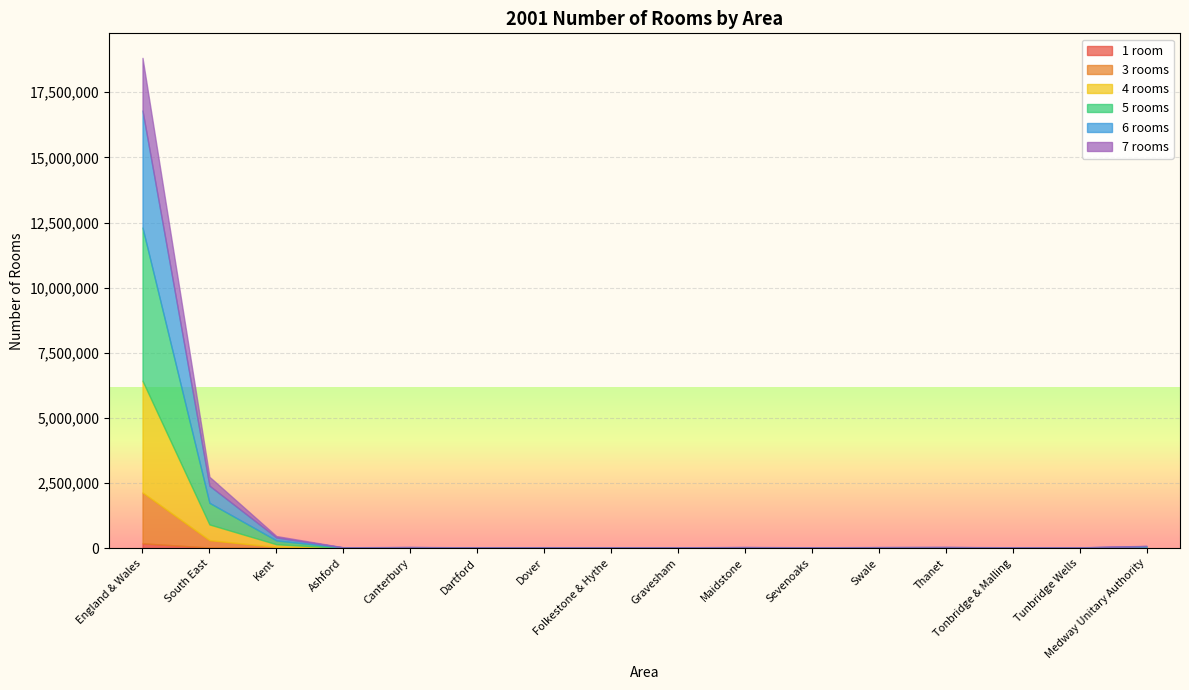

What value does the 6 rooms series have at Tonbridge & Malling?

9713